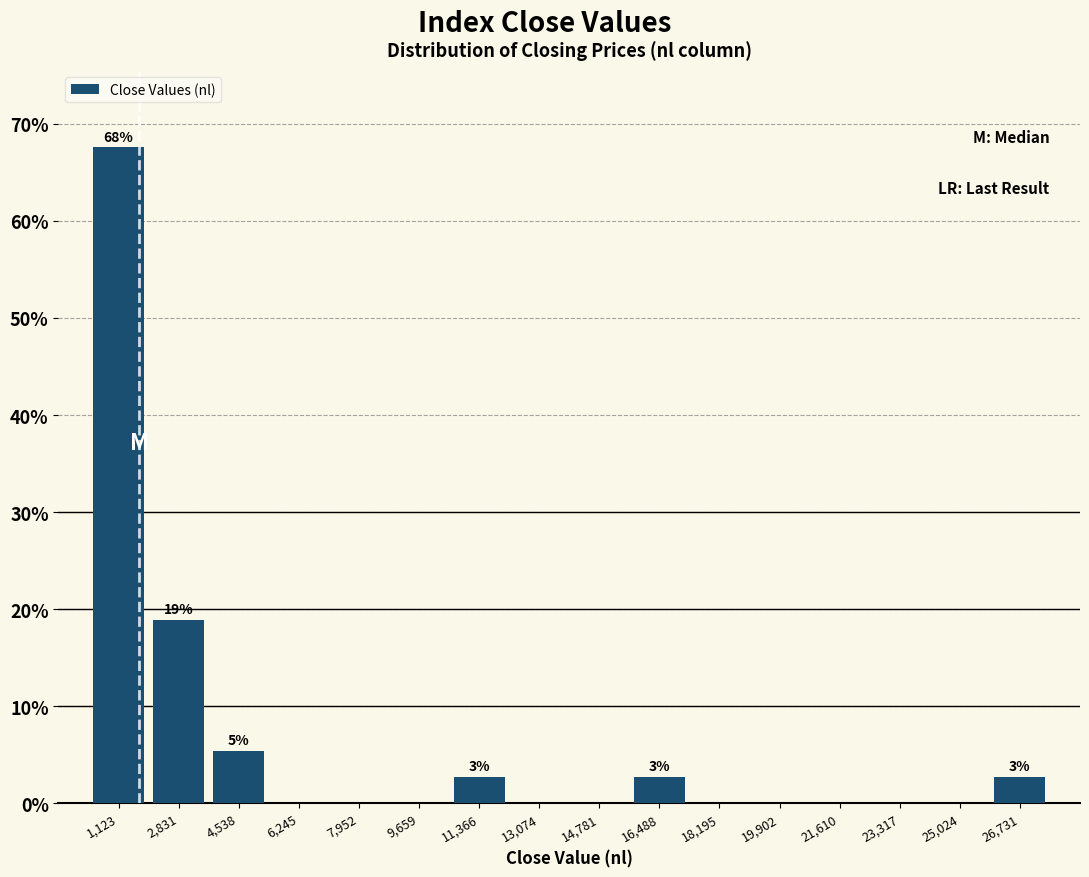

Which range on the x-axis has the tallest bar?

200 to 2000